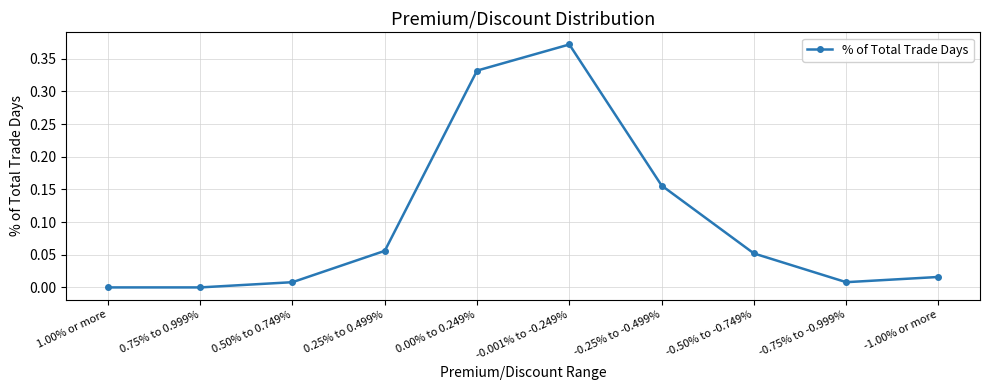

How many lines are shown in the chart?

1